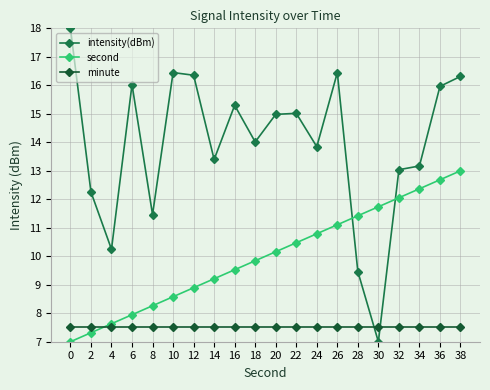

Rank the series by their average value, from highest to lowest.

intensity(dBm), second, minute